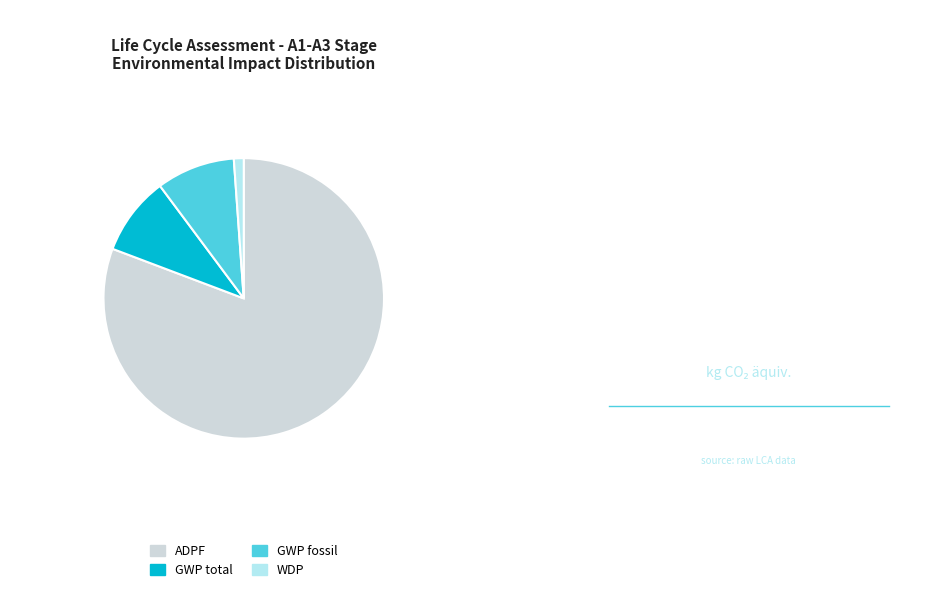

Is there a majority slice in this chart?

Yes